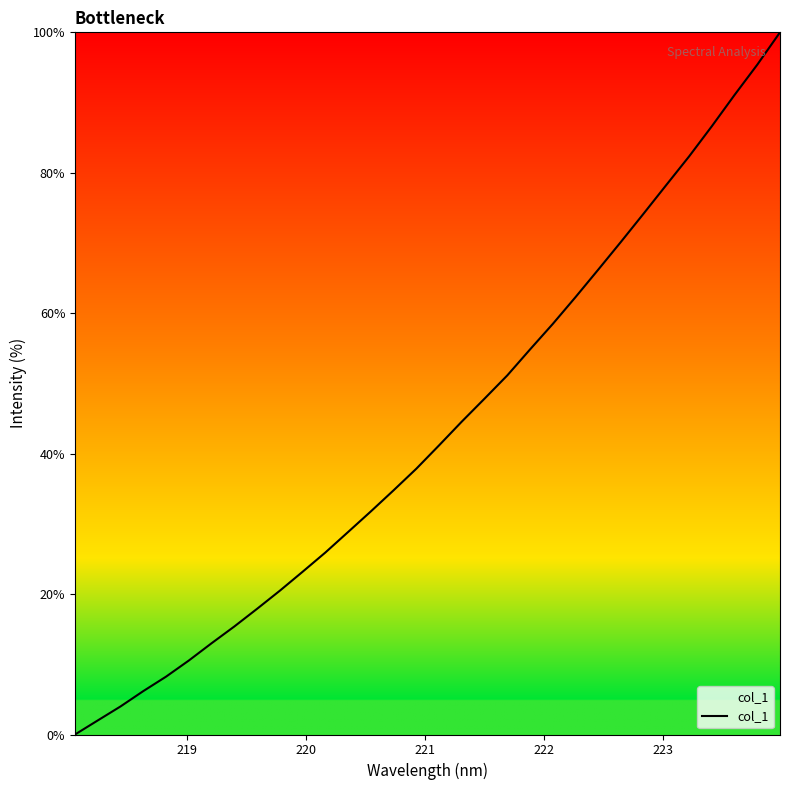

How many lines are shown in the chart?

1